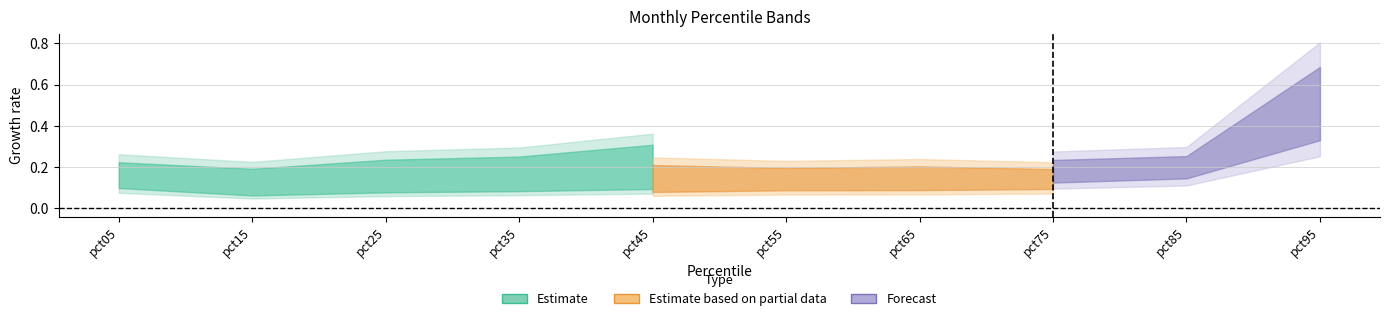

Count the number of categories in the chart.

10